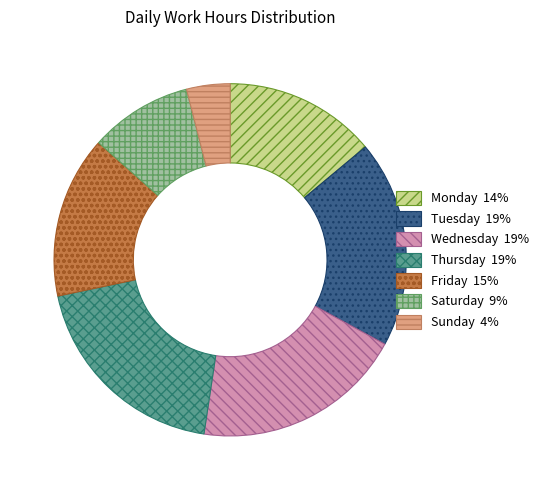

Is there a majority slice in this chart?

No